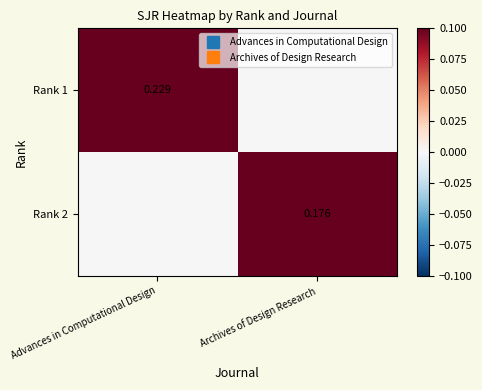

At which label does Rank 1 reach its minimum?

Archives of Design Research